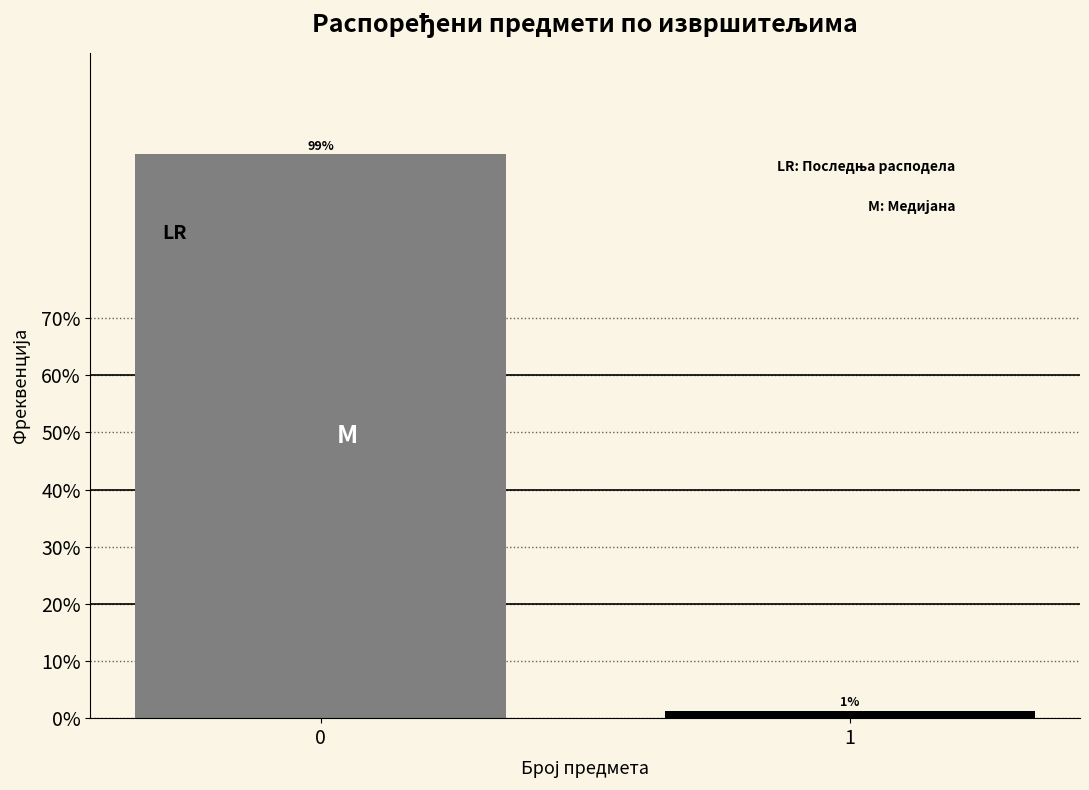

Rank the categories by value from lowest to highest.

1, 0